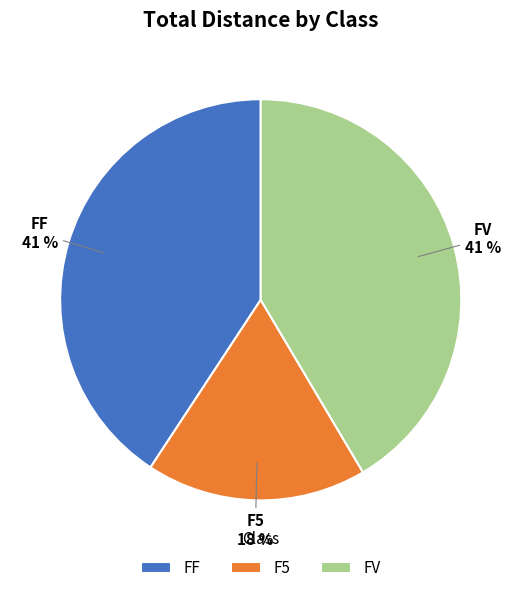

Is FV the majority of the pie?

No